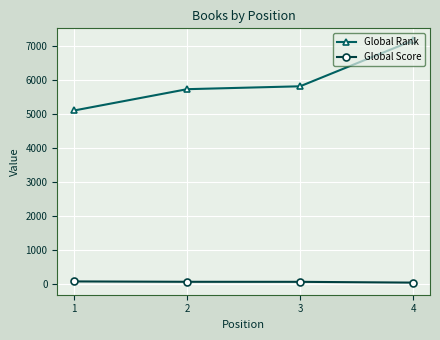

At which label does Global Rank reach its minimum?

1